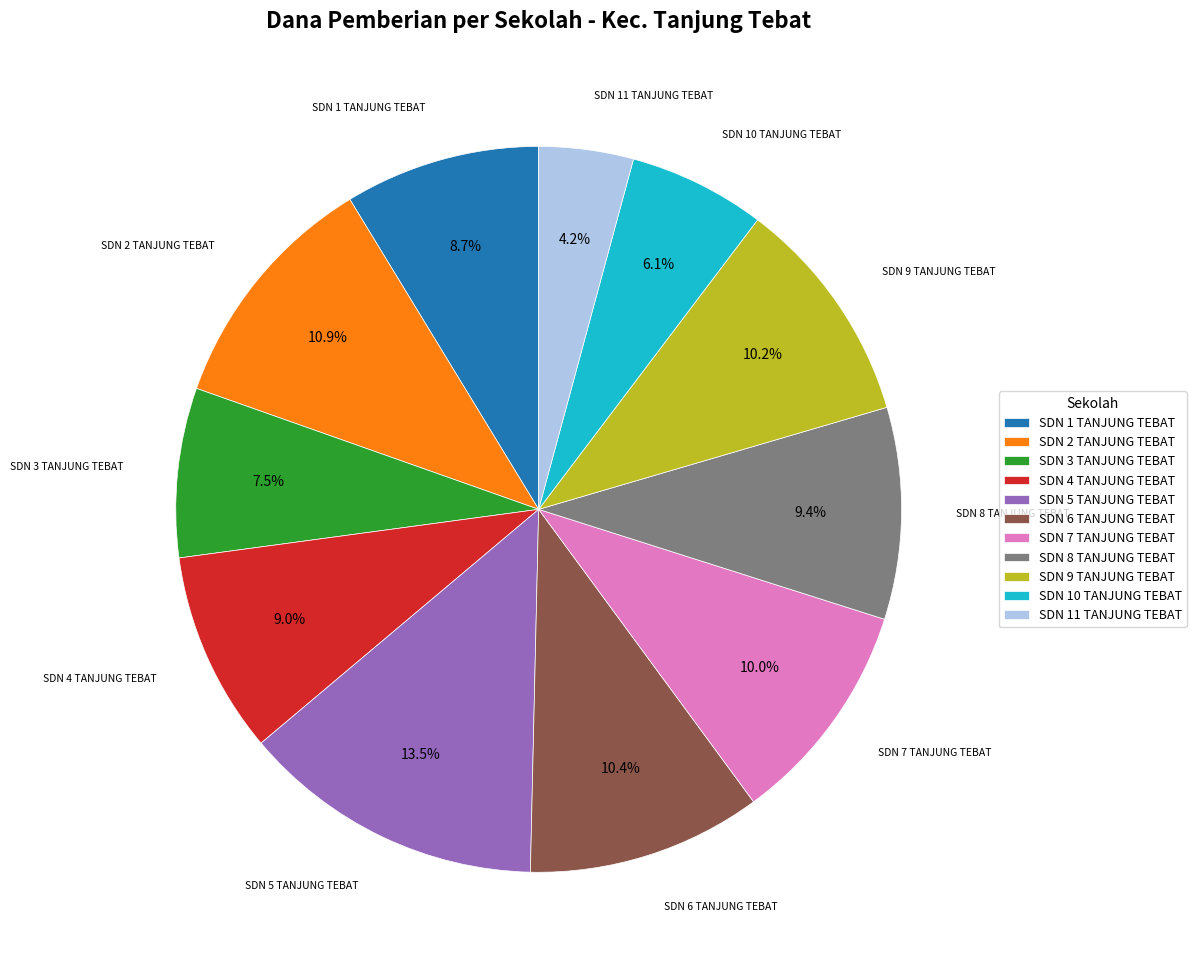

The SDN 6 TANJUNG TEBAT slice represents 10% of the pie. True or false?

True